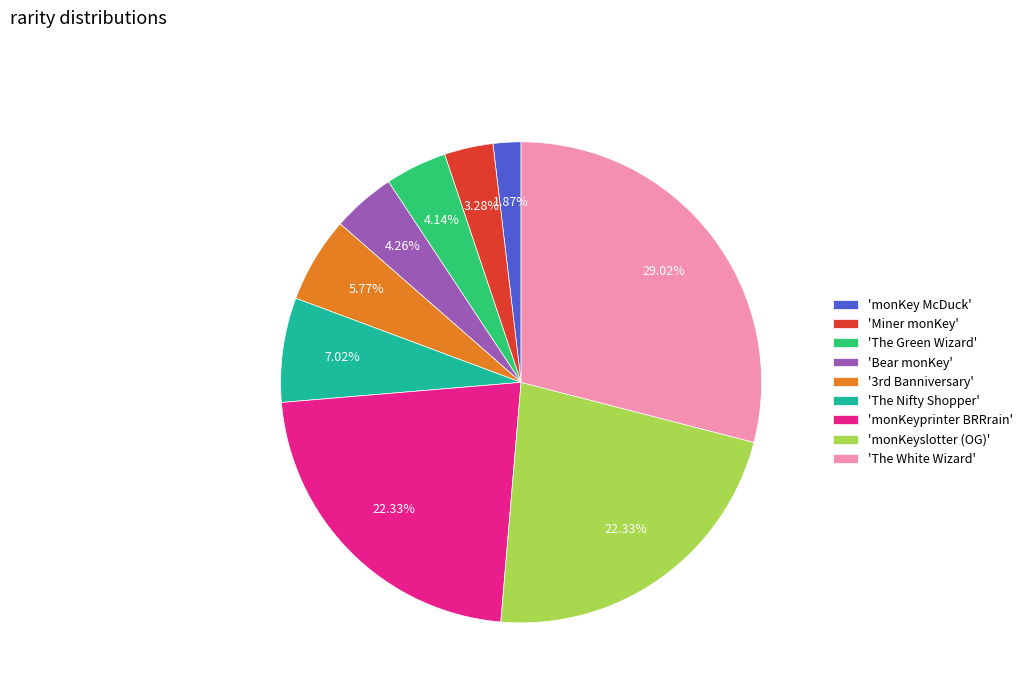

Which slice is the largest?

'The White Wizard'